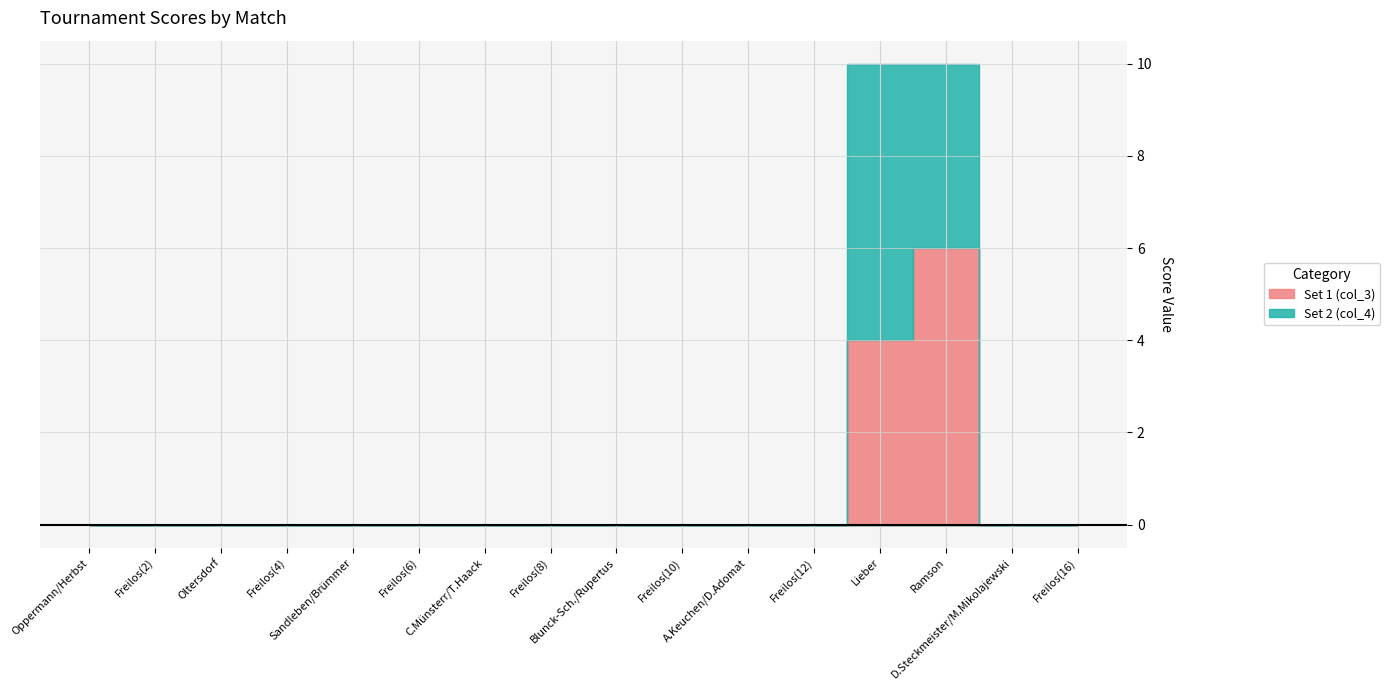

The Set 2 (col_4) series shows -3 at Freilos(10). True or false?

False